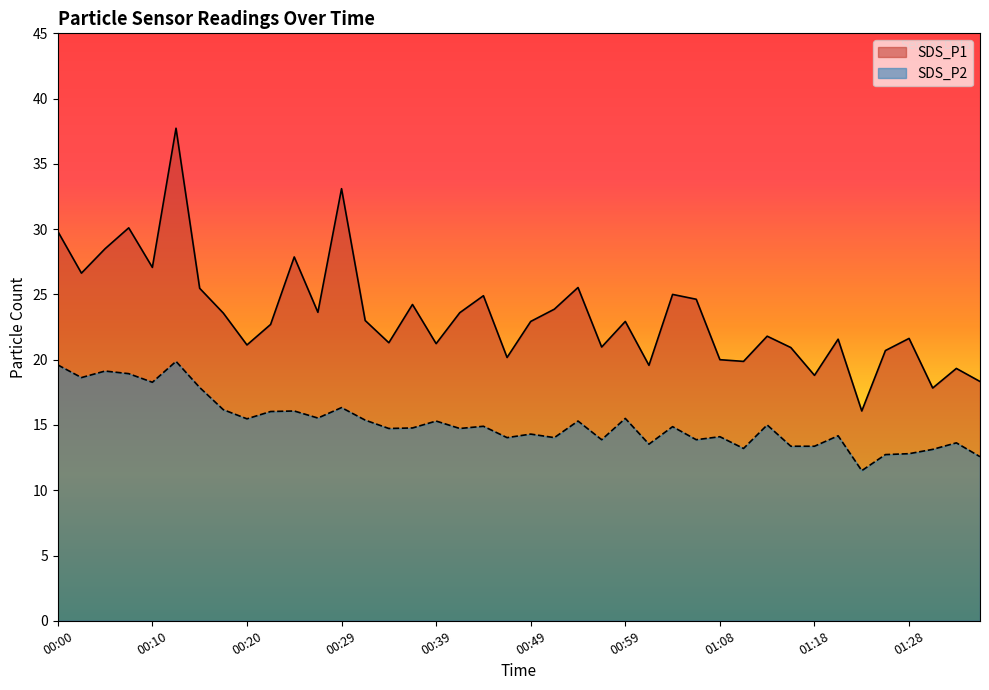

Does the chart display data point markers on the line(s)?

No